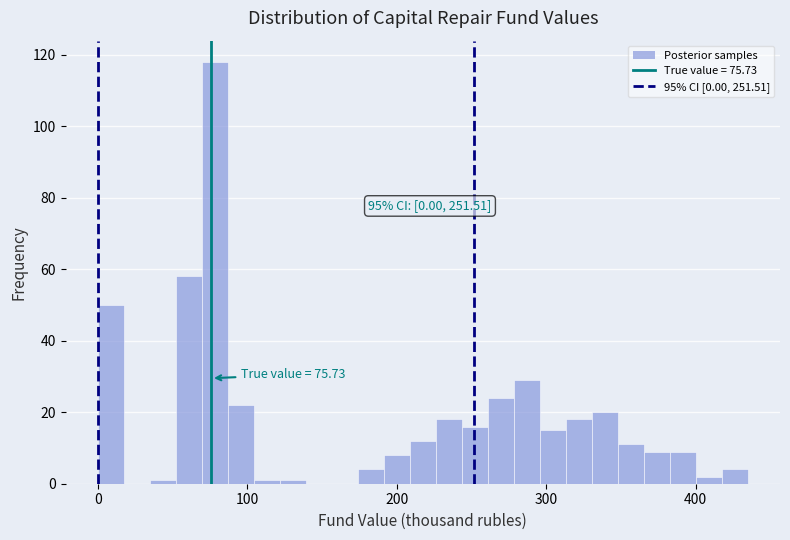

Read against the x-axis, roughly where is the centre of the tallest bar?

80